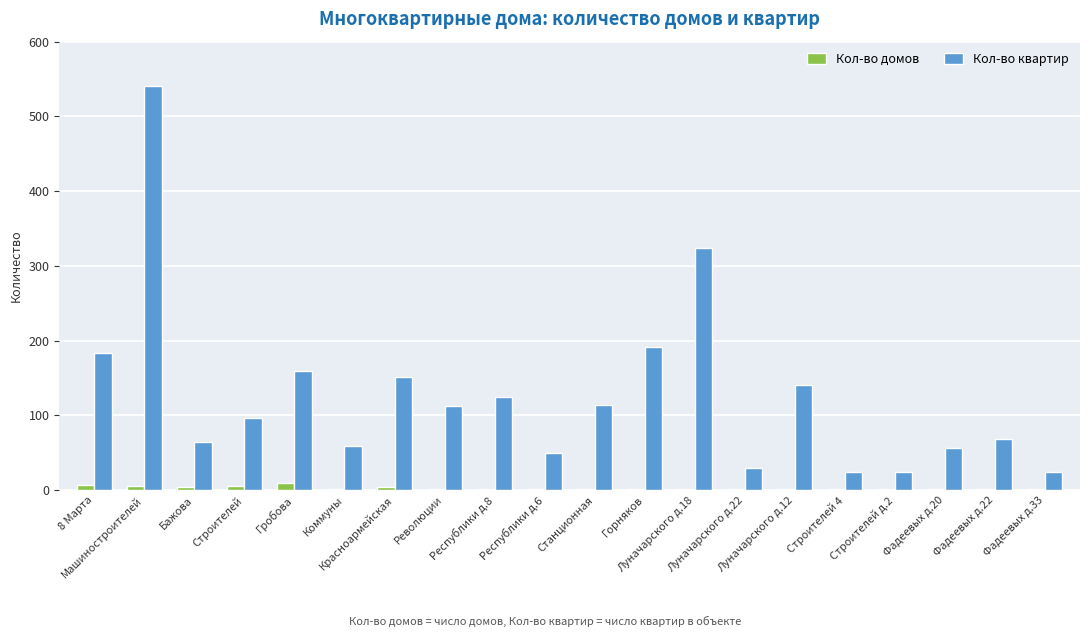

At which label is Кол-во квартир closest to 282?

Луначарского д.18